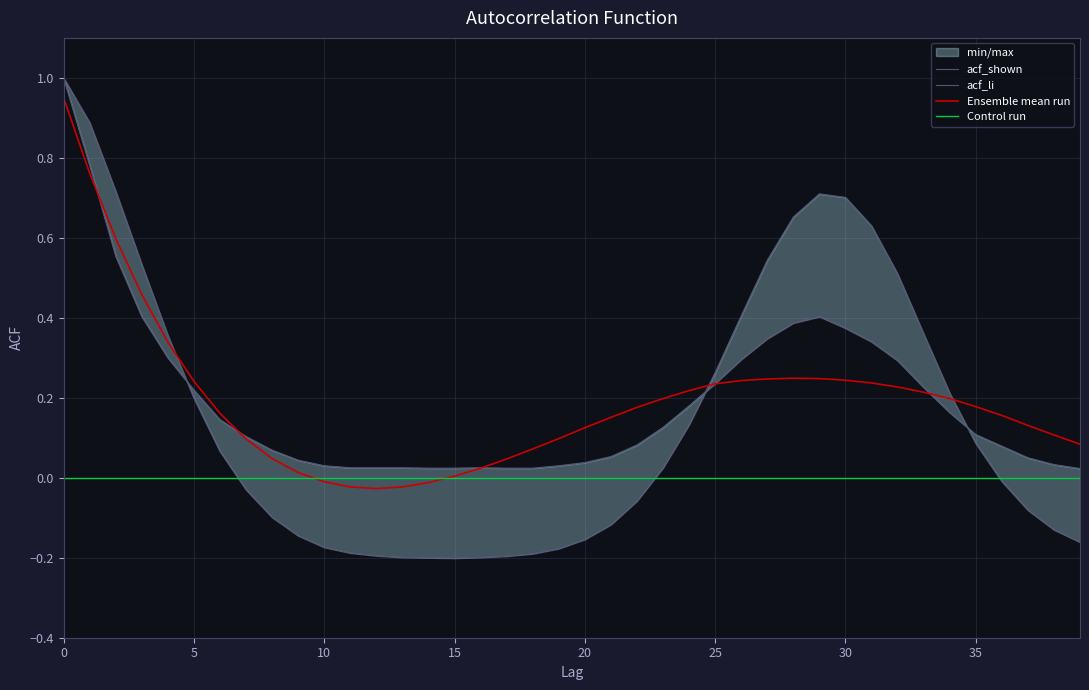

True or false: acf_shown_smooth has more than 1 interior local peaks.

False